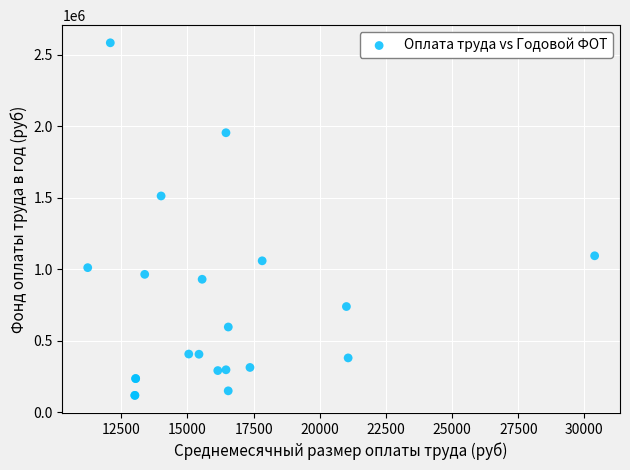

What Y value in the scatter plot is closest to 1350705?

1512494.4